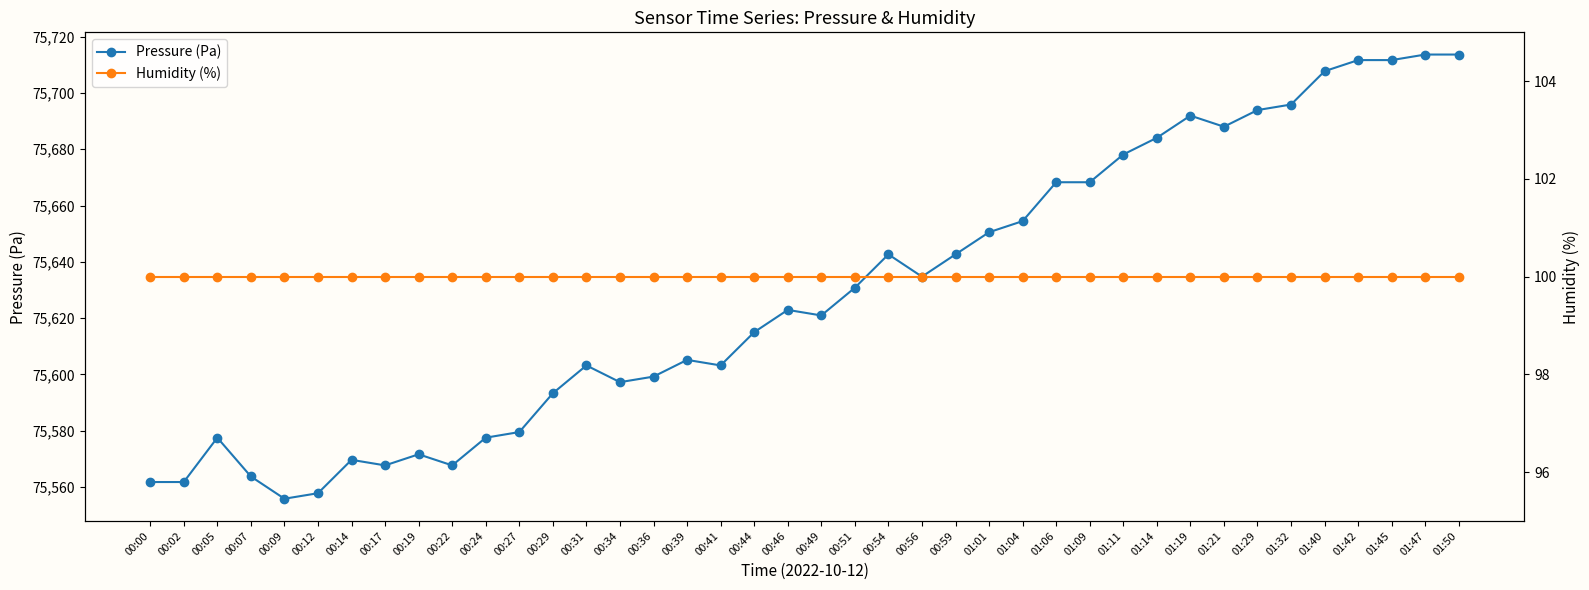

What are all the series names shown in the legend?

Pressure (Pa), Humidity (%)